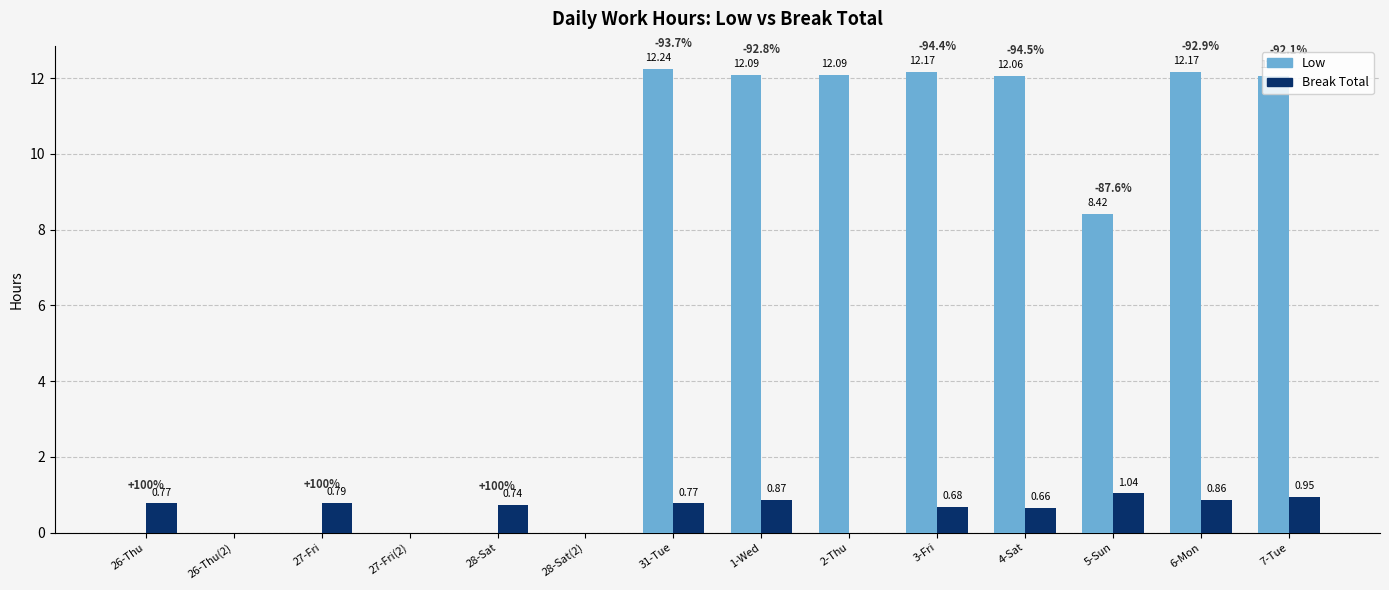

The Low series shows -4.2 at 27-Fri. True or false?

False